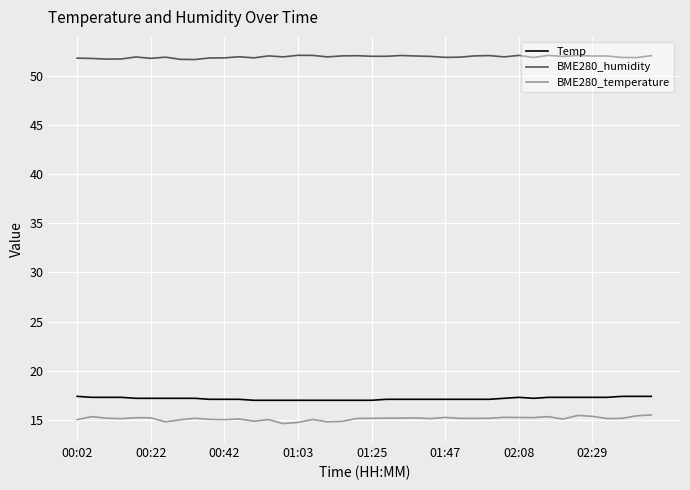

What is the minimum value shown in the chart?

14.6